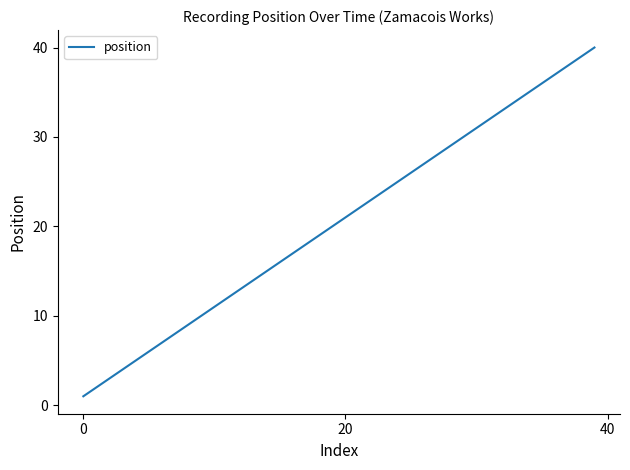

What is the maximum value shown in the chart?

40